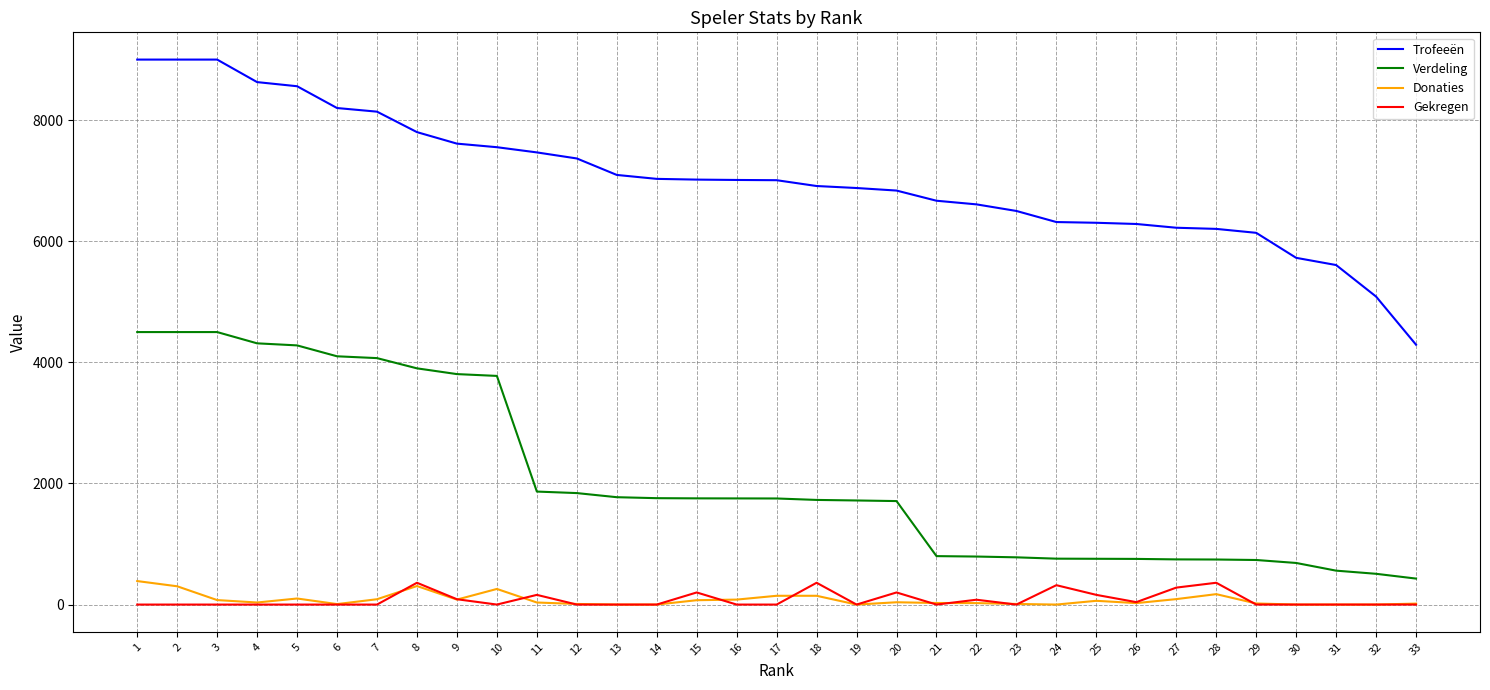

At which label does Verdeling first exceed 1752?

1